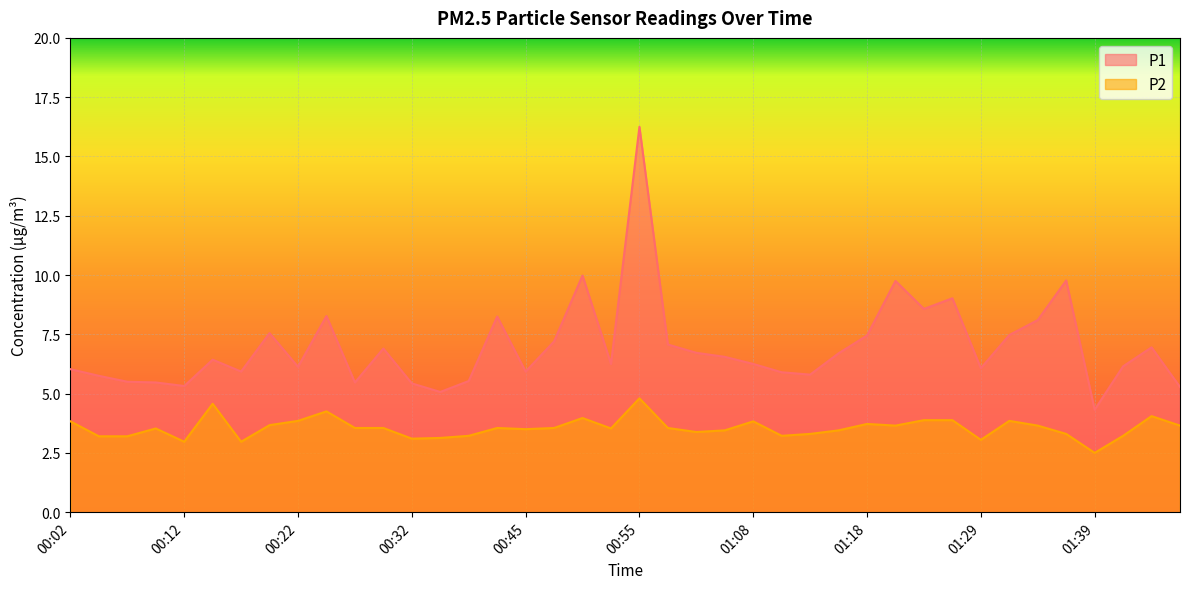

What is the lowest value of the P2 series?

2.5